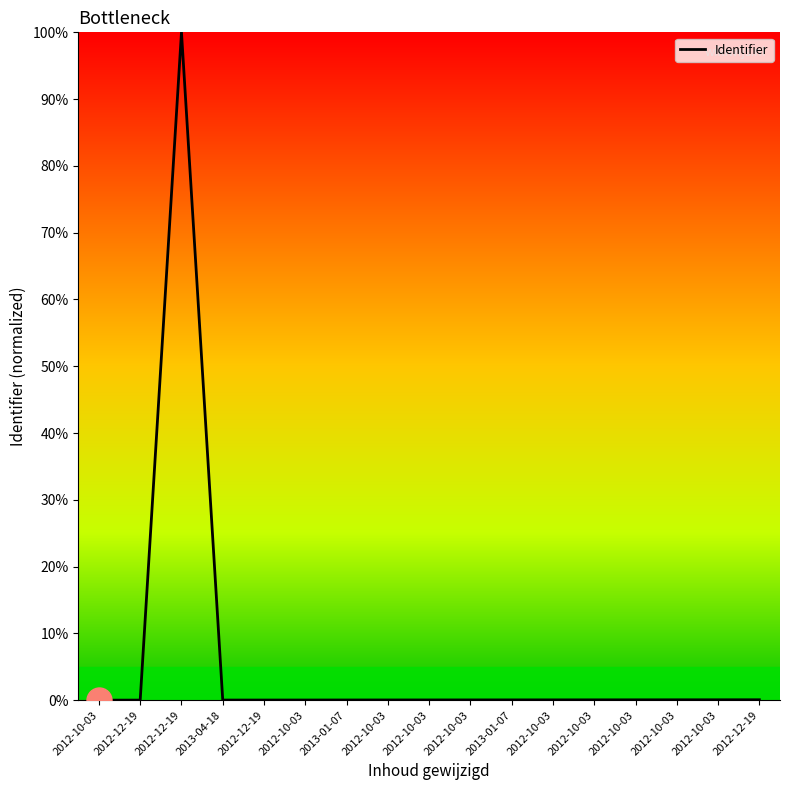

Which has a higher value, 2013-01-07 or 2012-10-03?

2012-10-03